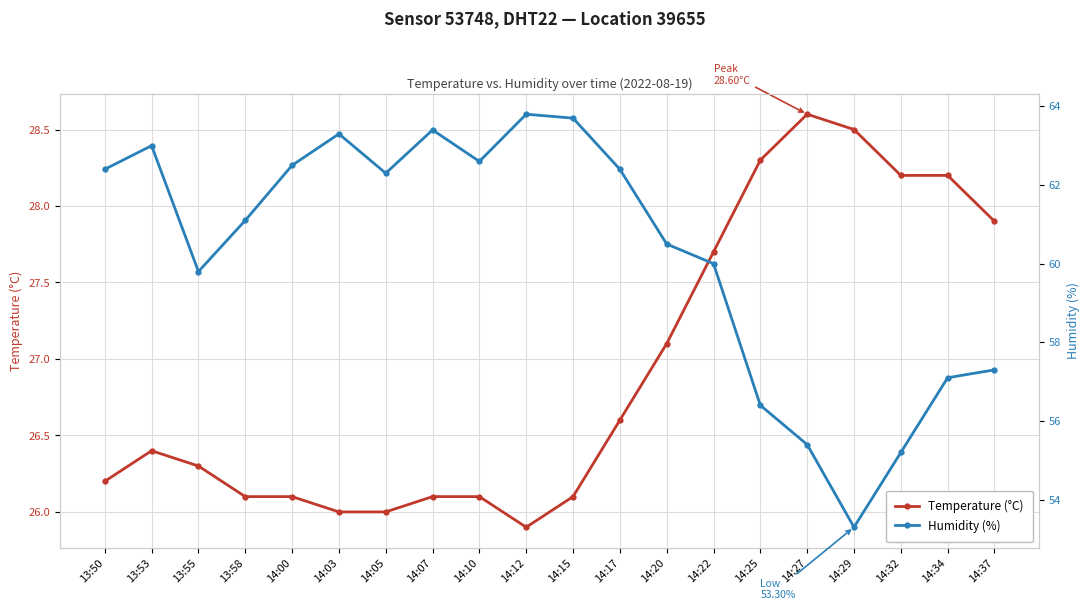

Reading left to right, extract all data points from this chart.

Temperature (°C): 13:50=26.2	13:53=26.4	13:55=26.3	13:58=26.1	14:00=26.1	14:03=26.0	14:05=26.0	14:07=26.1	14:10=26.1	14:12=25.9	14:15=26.1	14:17=26.6	14:20=27.1	14:22=27.7	14:25=28.3	14:27=28.6	14:29=28.5	14:32=28.2	14:34=28.2	14:37=27.9
Humidity (%): 13:50=62.4	13:53=63.0	13:55=59.8	13:58=61.1	14:00=62.5	14:03=63.3	14:05=62.3	14:07=63.4	14:10=62.6	14:12=63.8	14:15=63.7	14:17=62.4	14:20=60.5	14:22=60.0	14:25=56.4	14:27=55.4	14:29=53.3	14:32=55.2	14:34=57.1	14:37=57.3